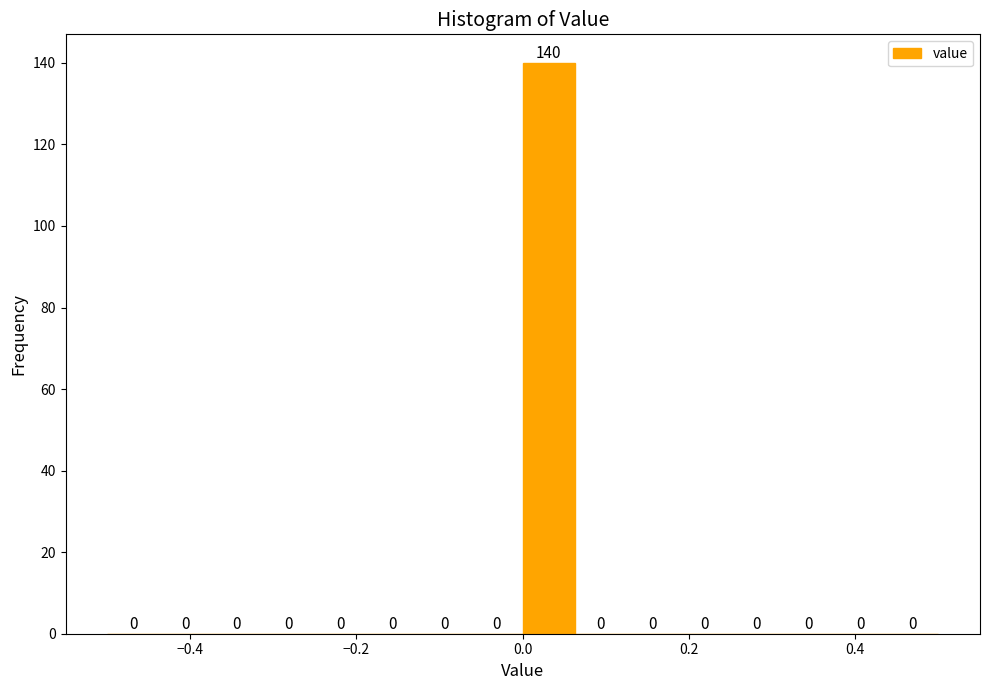

Read against the x-axis, roughly where is the centre of the tallest bar?

0.04